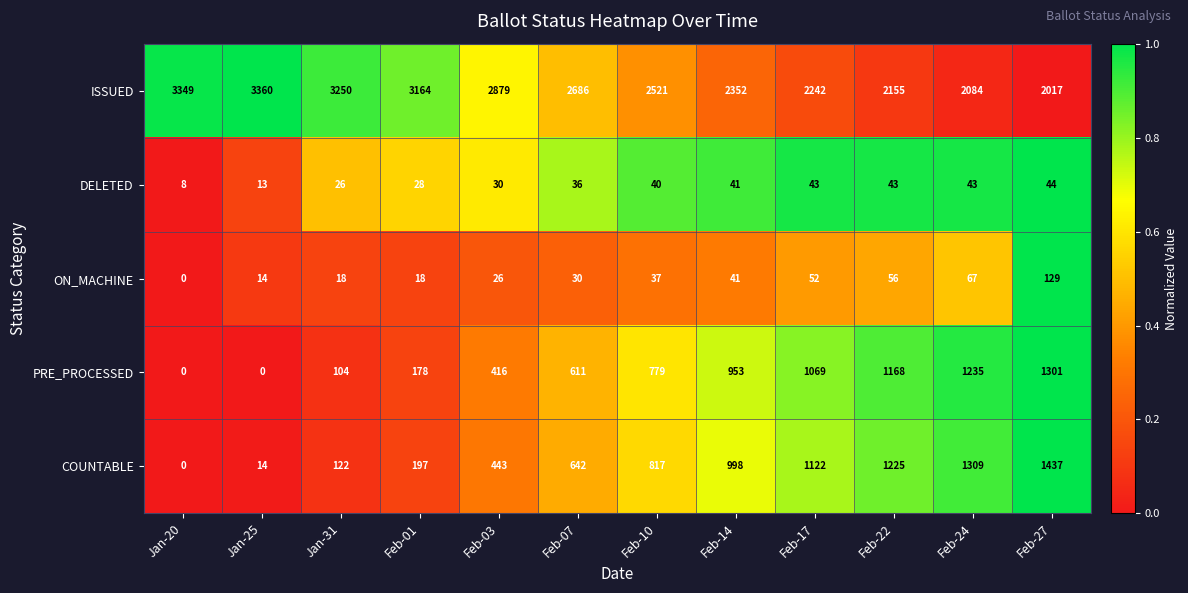

At Feb-17, list the series in order from largest to smallest.

ISSUED, COUNTABLE, PRE_PROCESSED, ON_MACHINE, DELETED